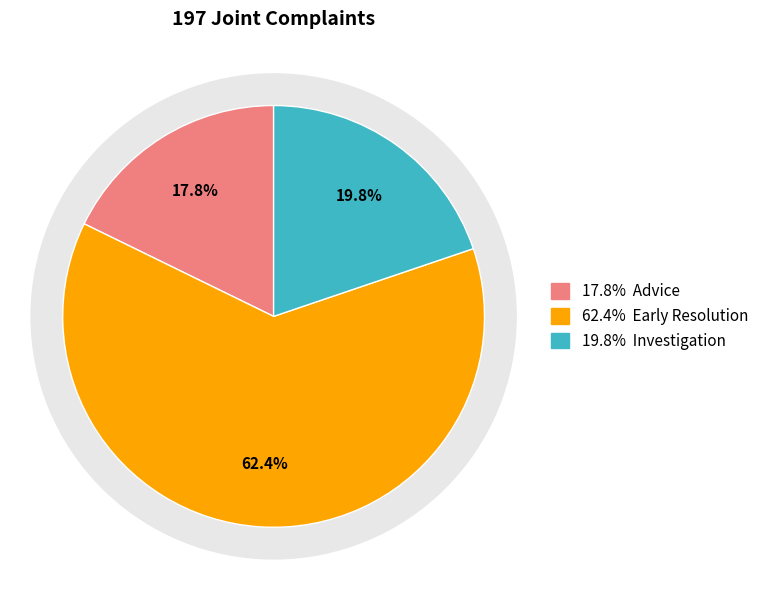

To the nearest percent, what portion does Advice represent?

18%